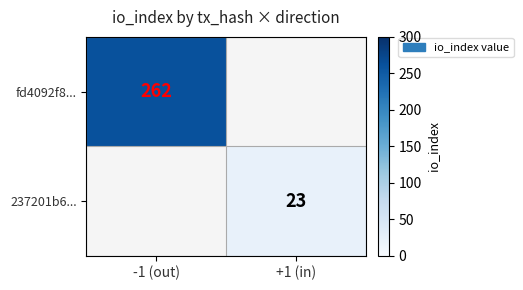

The fd4092f8... series shows 262 at -1 (out). True or false?

True